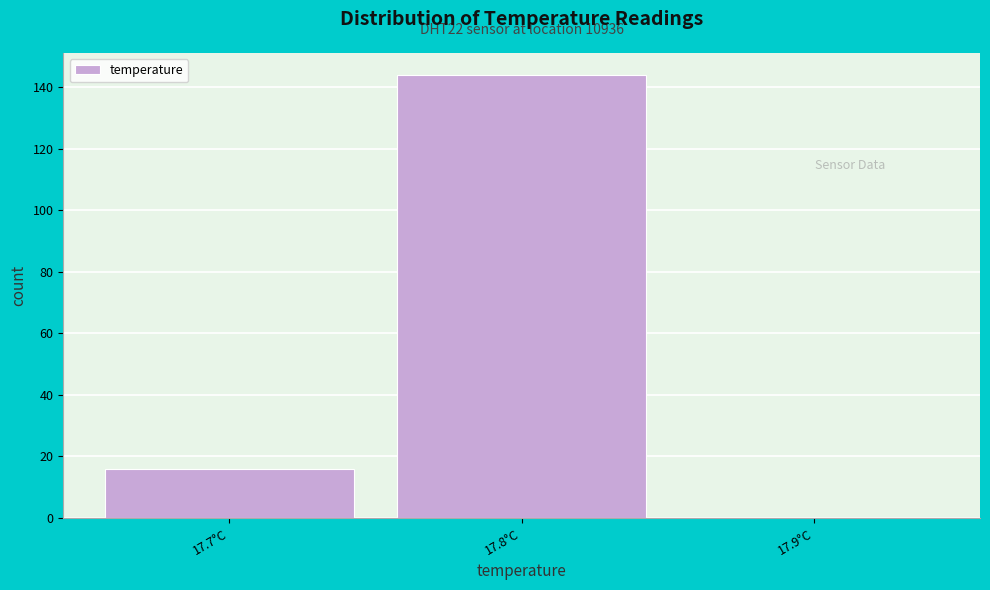

Over which range of the x-axis is the bar tallest?

17.75 to 17.85